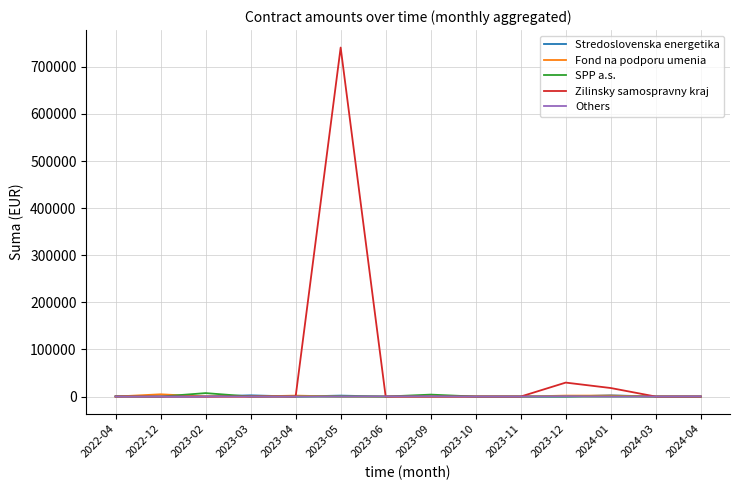

What is the highest value of the Zilinsky samospravny kraj series?

740912